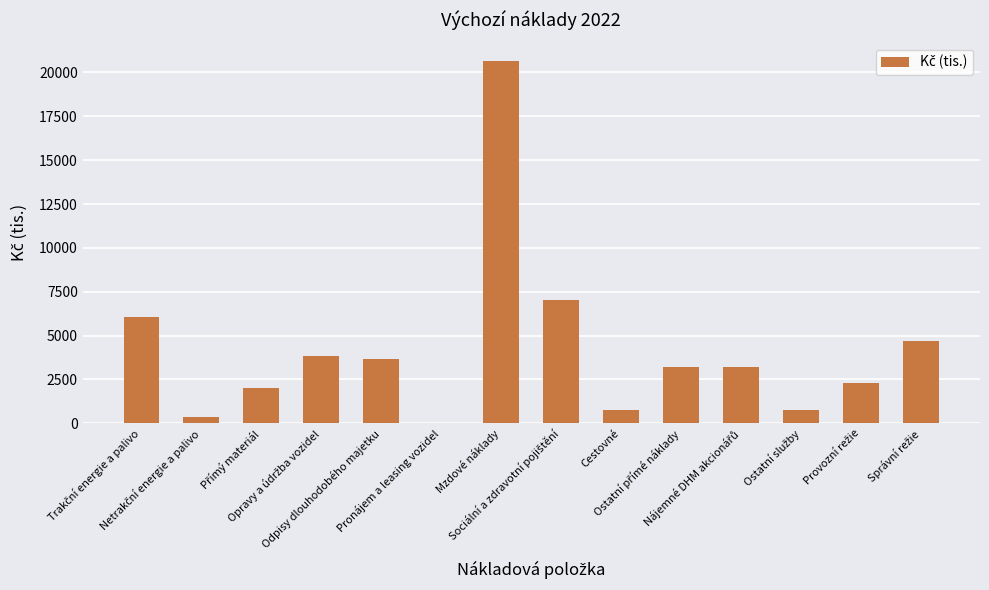

What is the average value?

4188.0